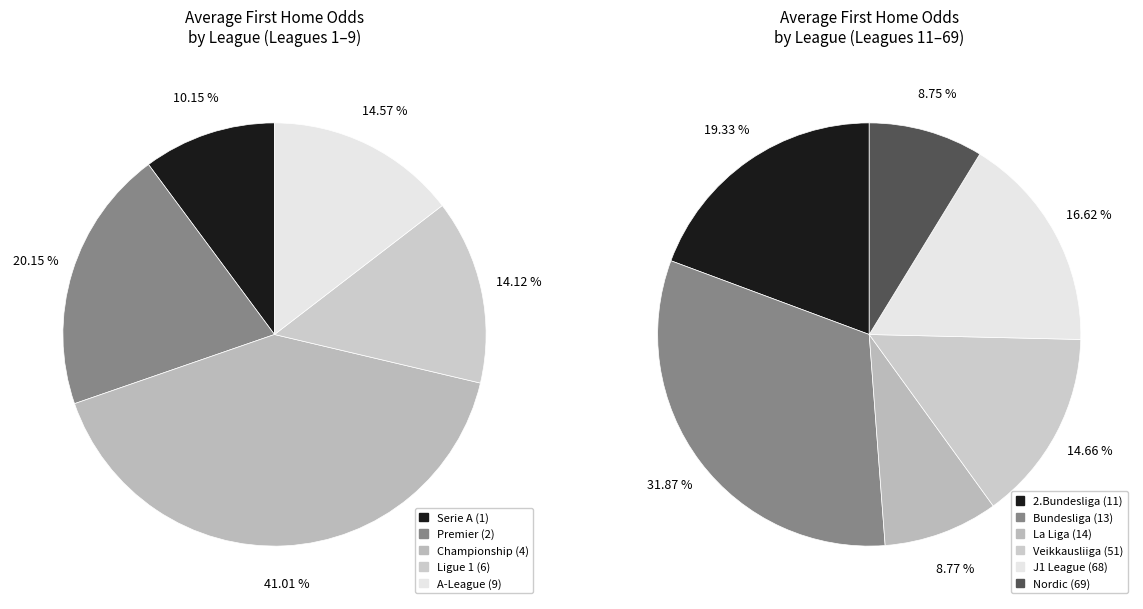

Does league_1 represent more than half of the total?

No